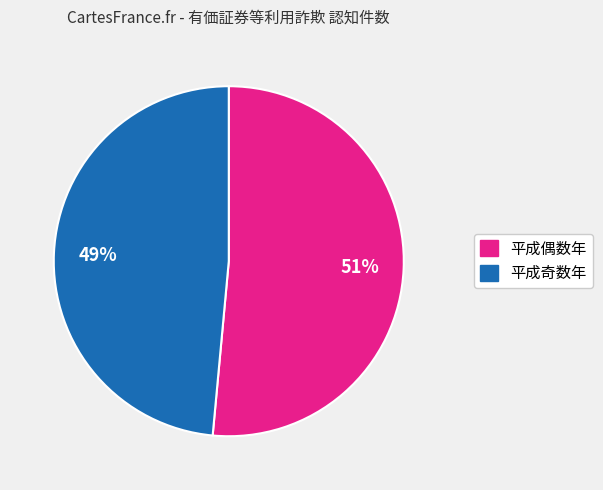

To the nearest percent, what is the average slice percentage?

50%